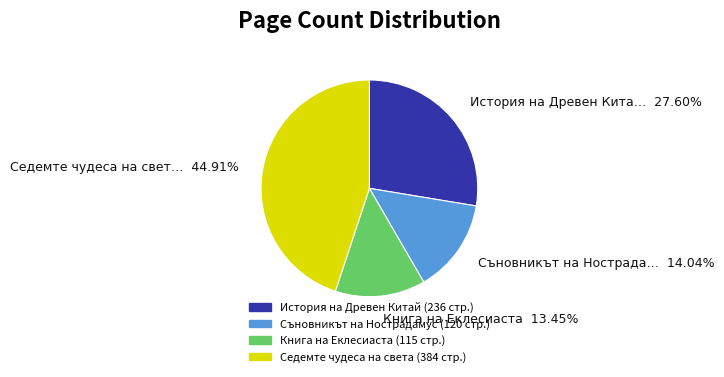

Is there a majority slice in this chart?

No